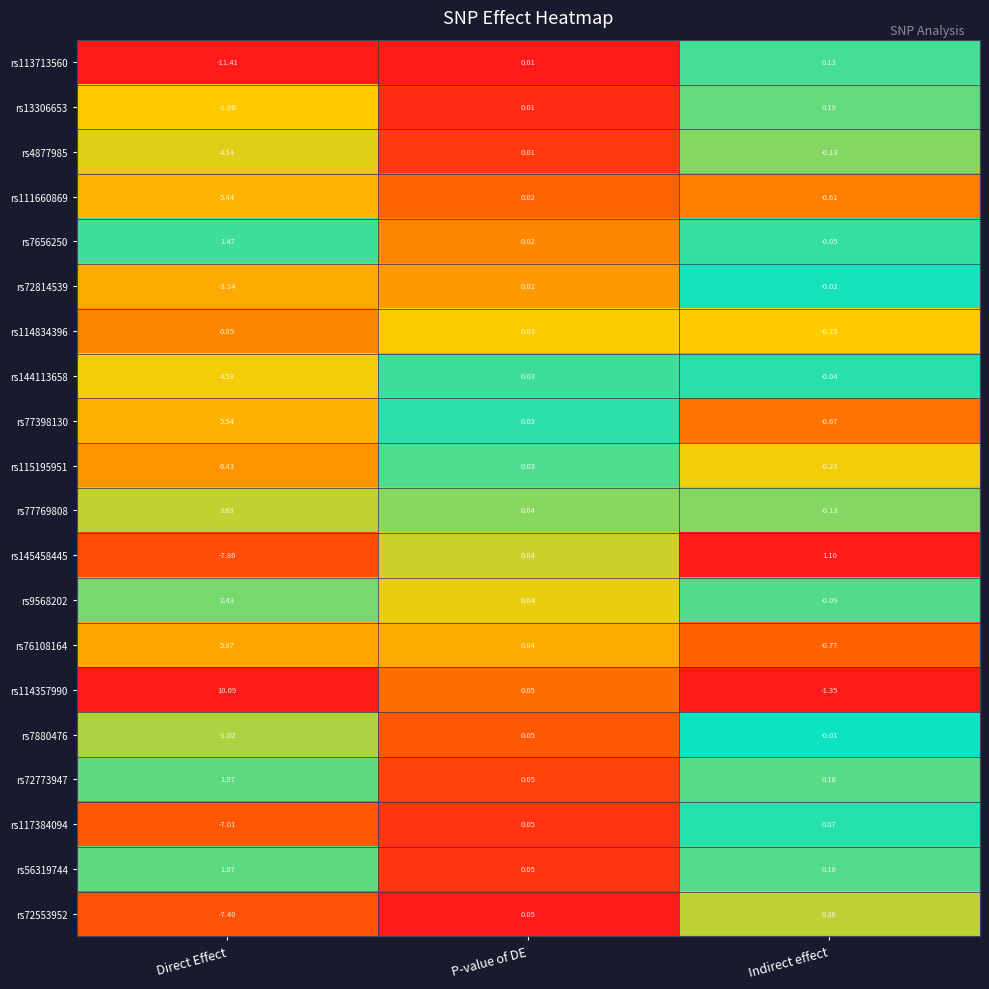

At which label is rs9568202 closest to 1?

P-value of DE